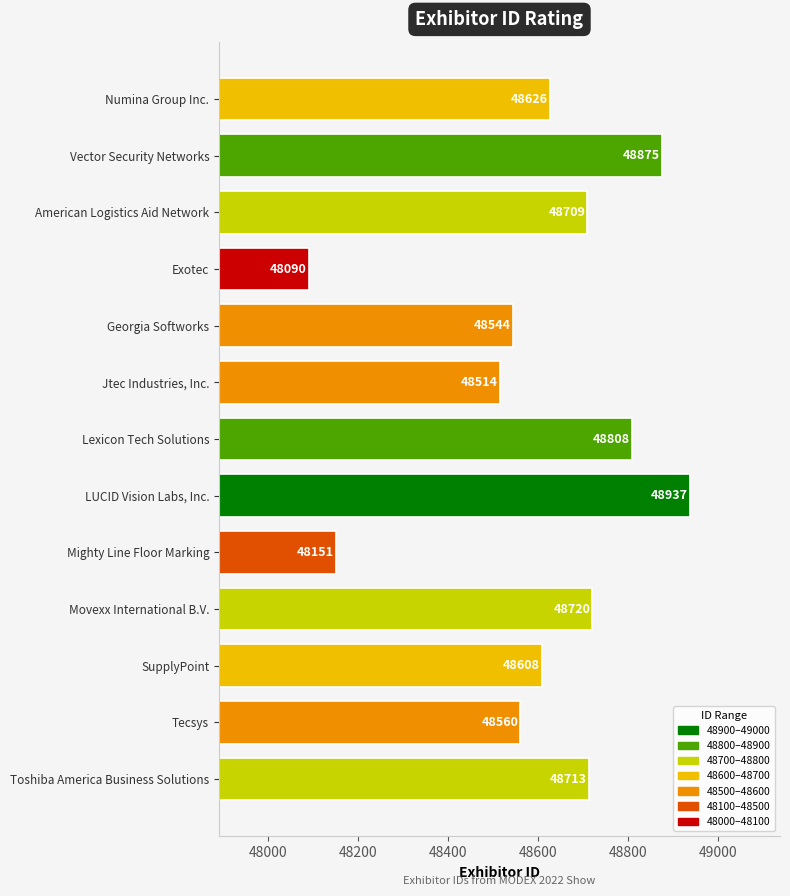

Is it true that the value at Exotec is 48090?

True